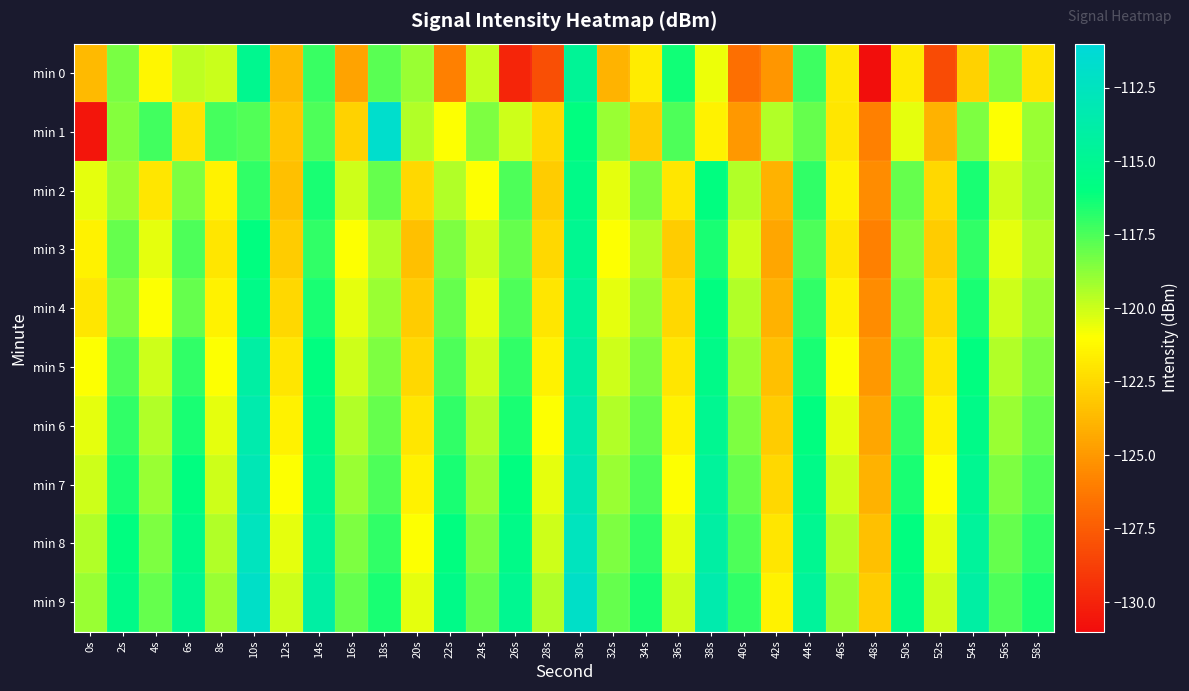

Which series has the largest total across all categories?

min 9